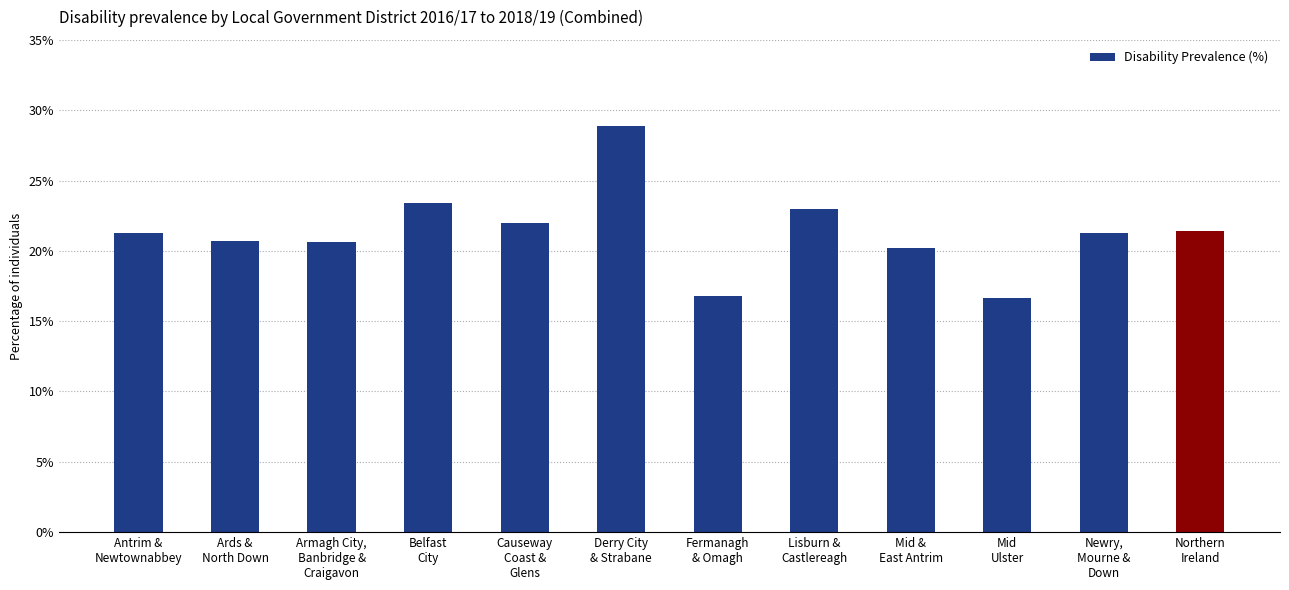

What value does the data have at Newry,
Mourne &
Down?

21.3